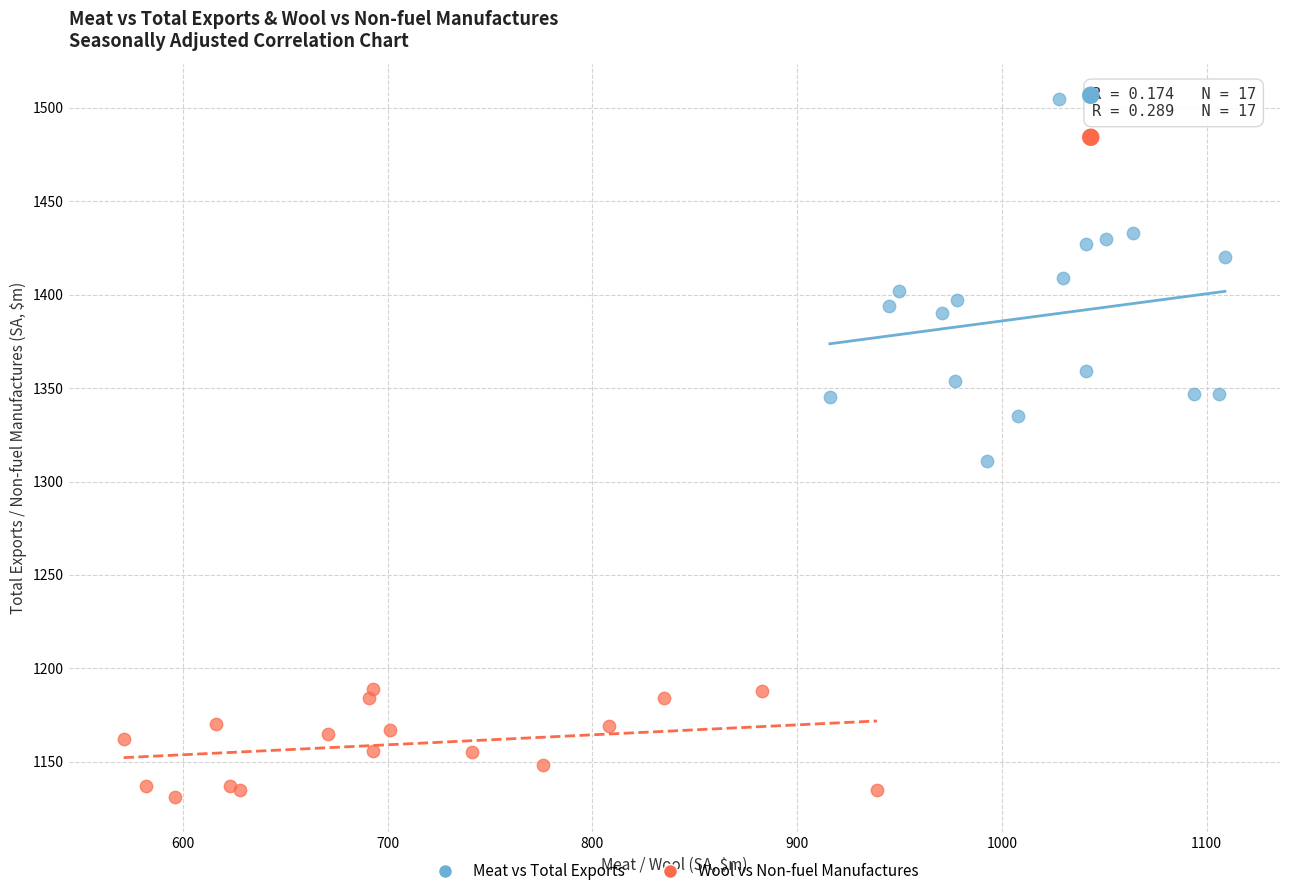

Which series reaches the minimum Y coordinate?

Wool vs Non-fuel Manufactures